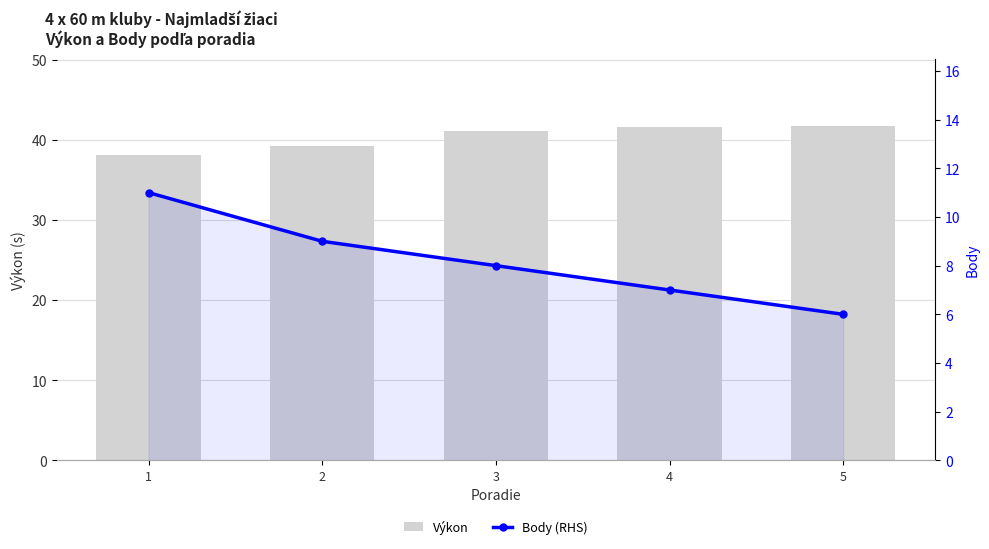

What is the total value across all series at 4?

48.6